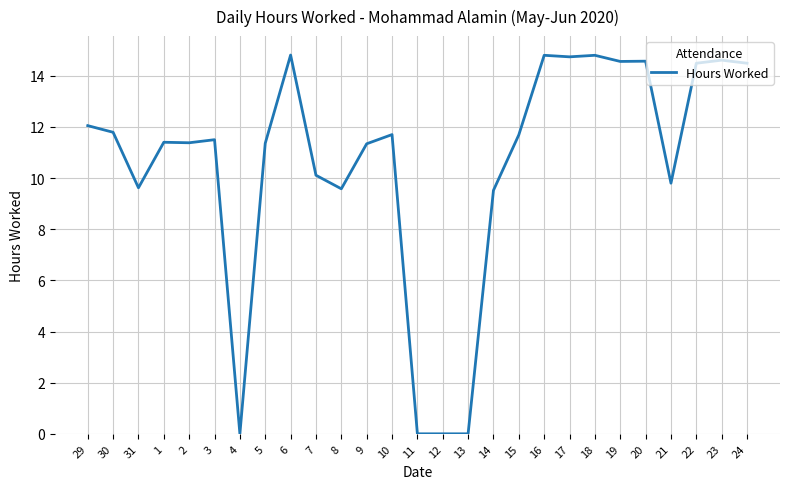

What position from the right is 17?

8